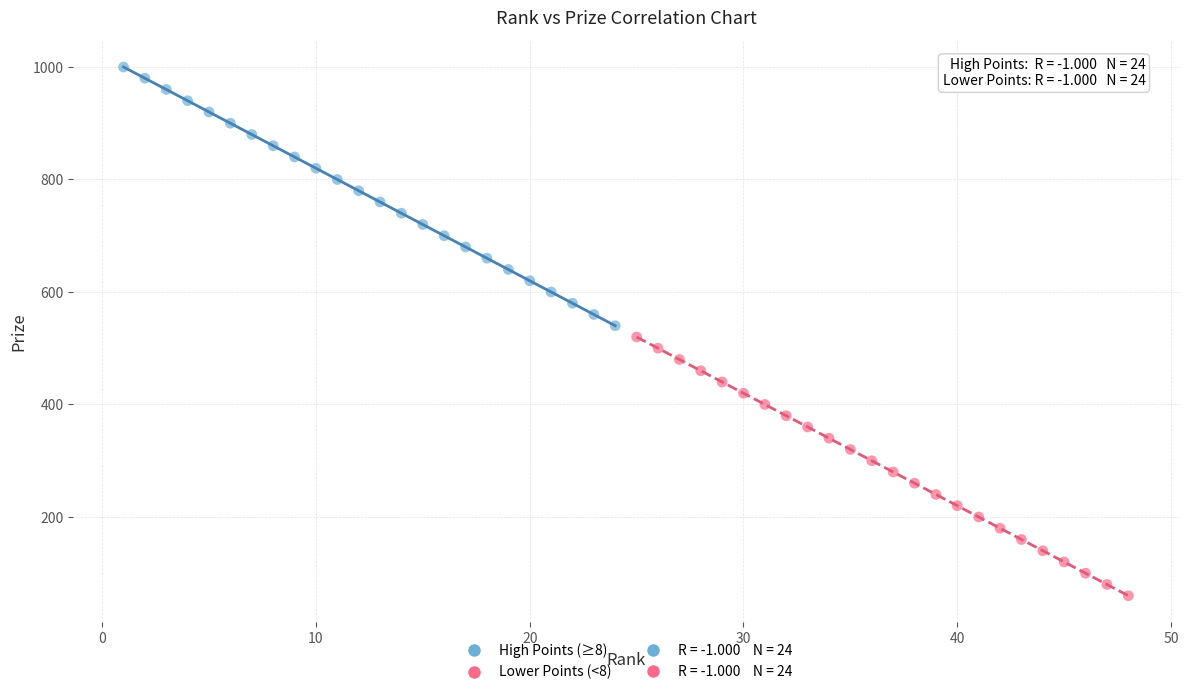

Which series contains the highest Y value?

High Points (≥8)